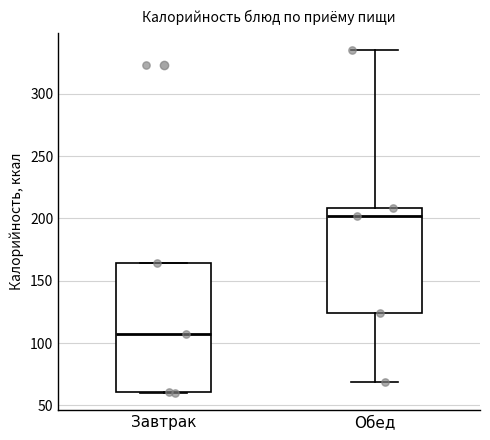

Reading left to right, read every box against the y-axis: the position of its median line, the range the box covers, and the ends of its whiskers. The values are not printed on the chart, so give them approximately, as read against the axis.

Завтрак: median 105, box 60 to 165, whiskers 60 to 165
Обед: median 200, box 125 to 210, whiskers 70 to 335